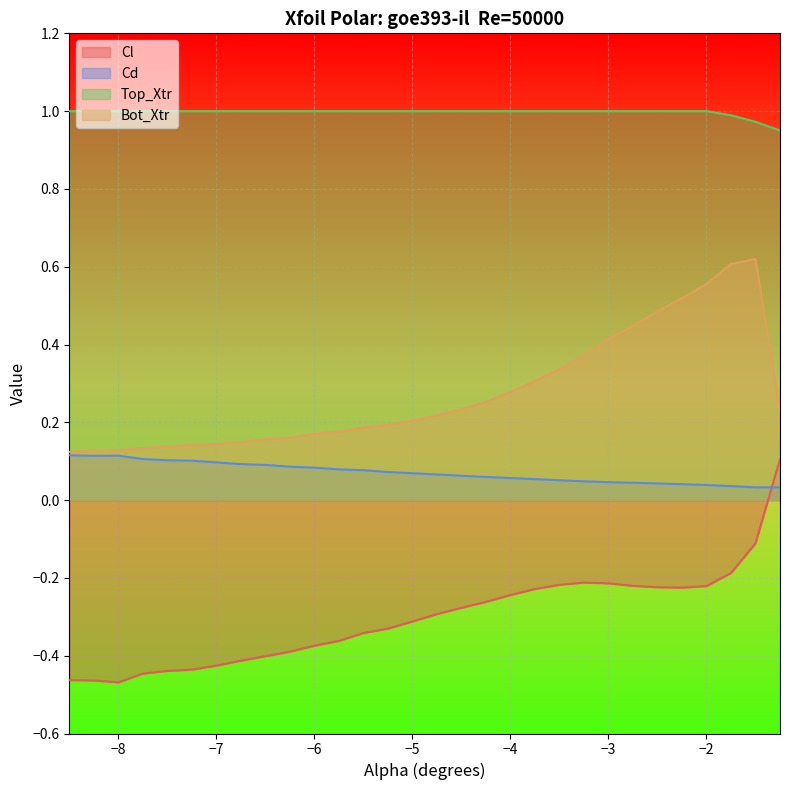

Rank the series by their average value, from lowest to highest.

Cl, Cd, Bot_Xtr, Top_Xtr